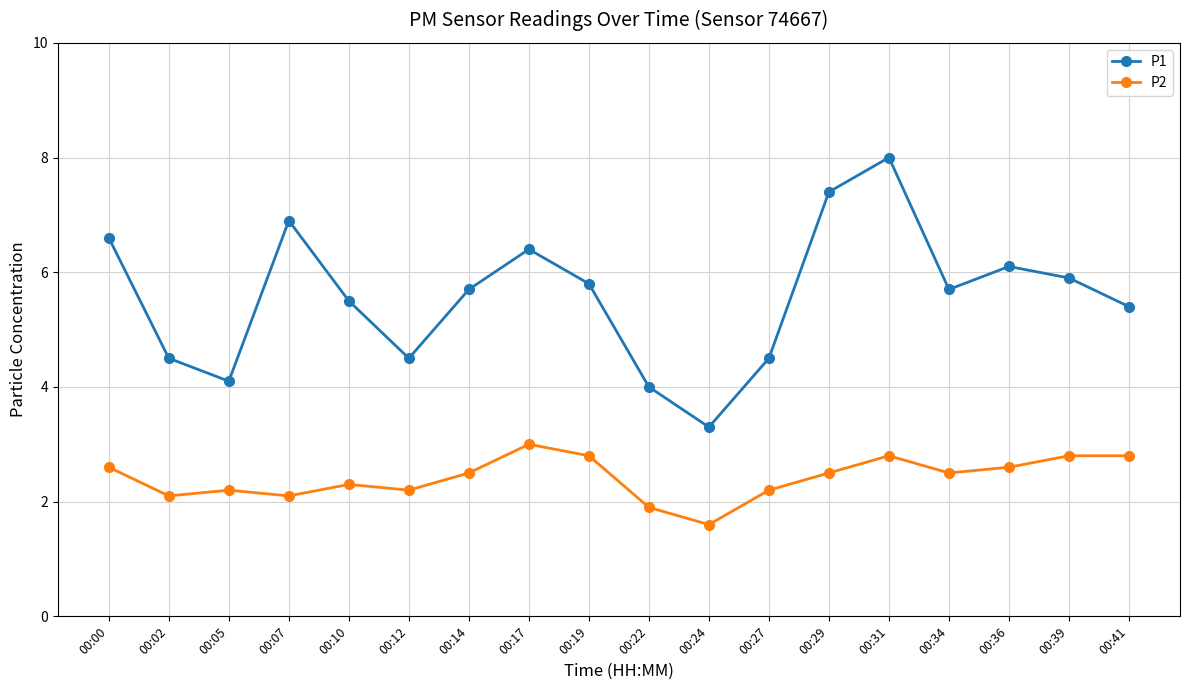

True or false: P2 and P1 cross at least once.

False